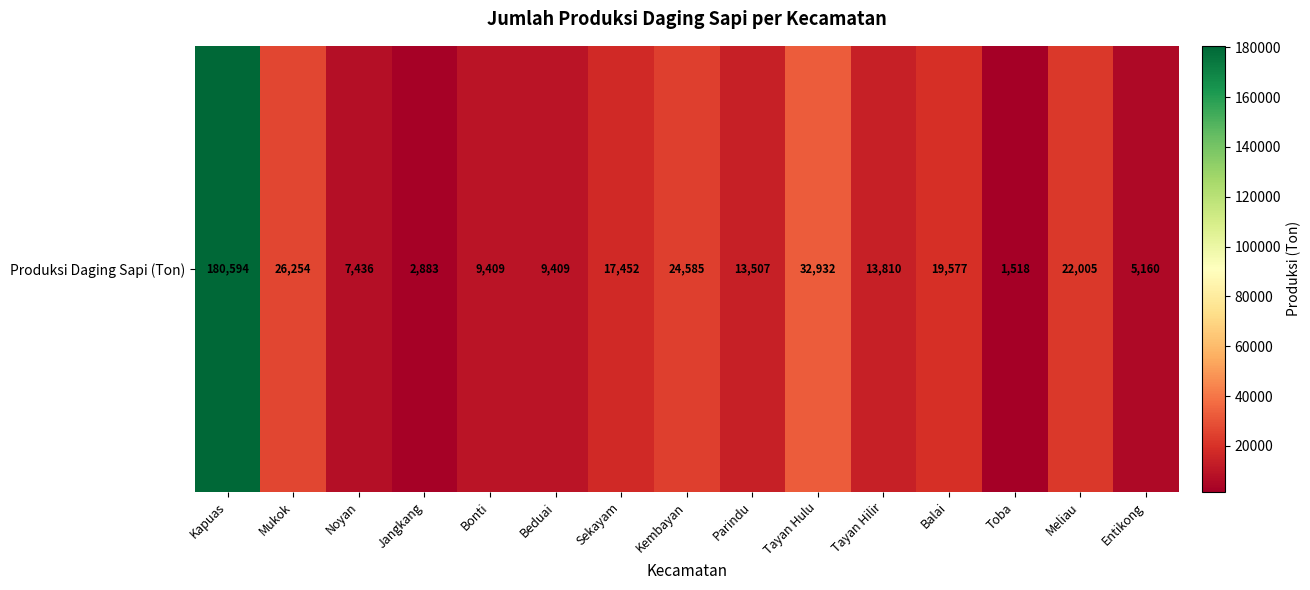

Between Balai and Mukok, which is larger?

Mukok